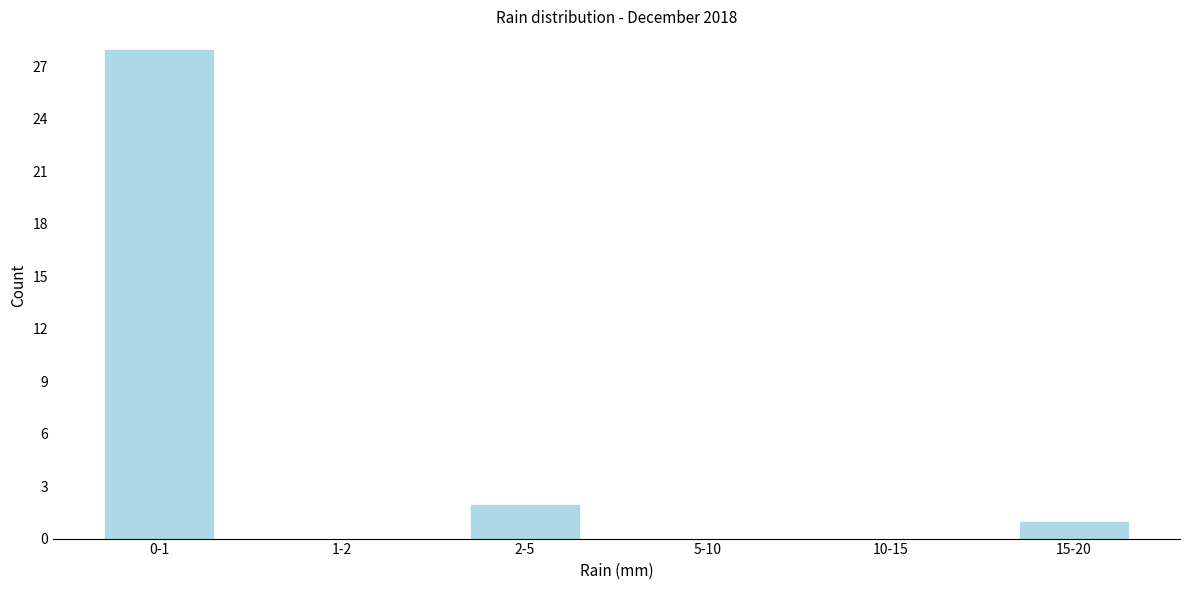

Reading left to right, list all the values displayed in this chart.

0-1=28	1-2=0	2-5=2	5-10=0	10-15=0	15-20=1